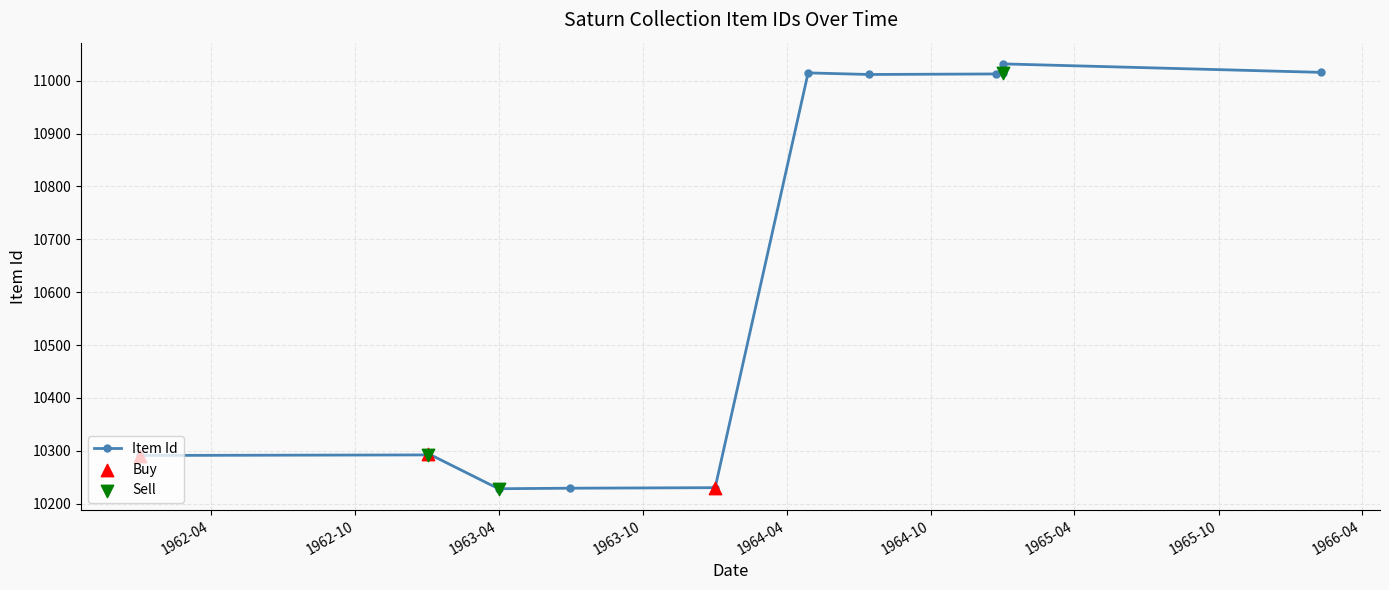

What is the change in value from 1963-04-01 to 1963-01-01?

-62